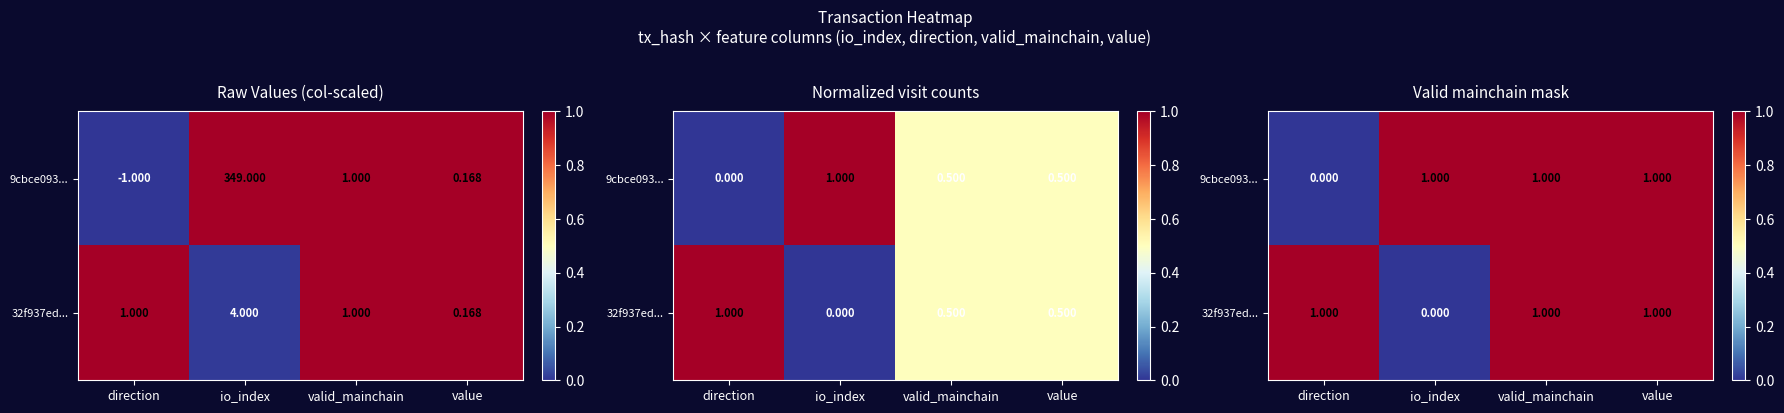

Which series changed the most between direction and io_index?

9cbce093...